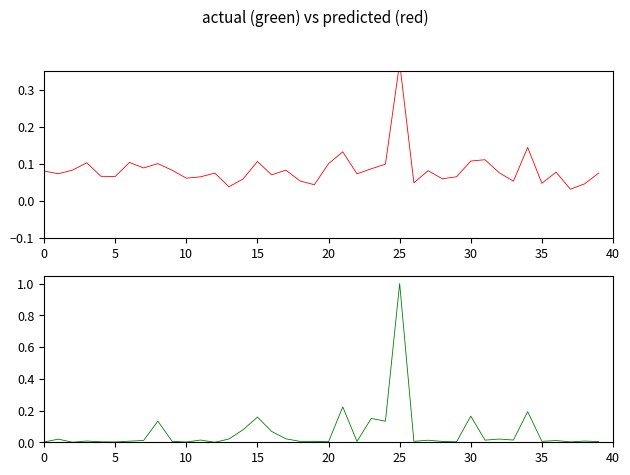

How many distinct data groups are displayed?

2